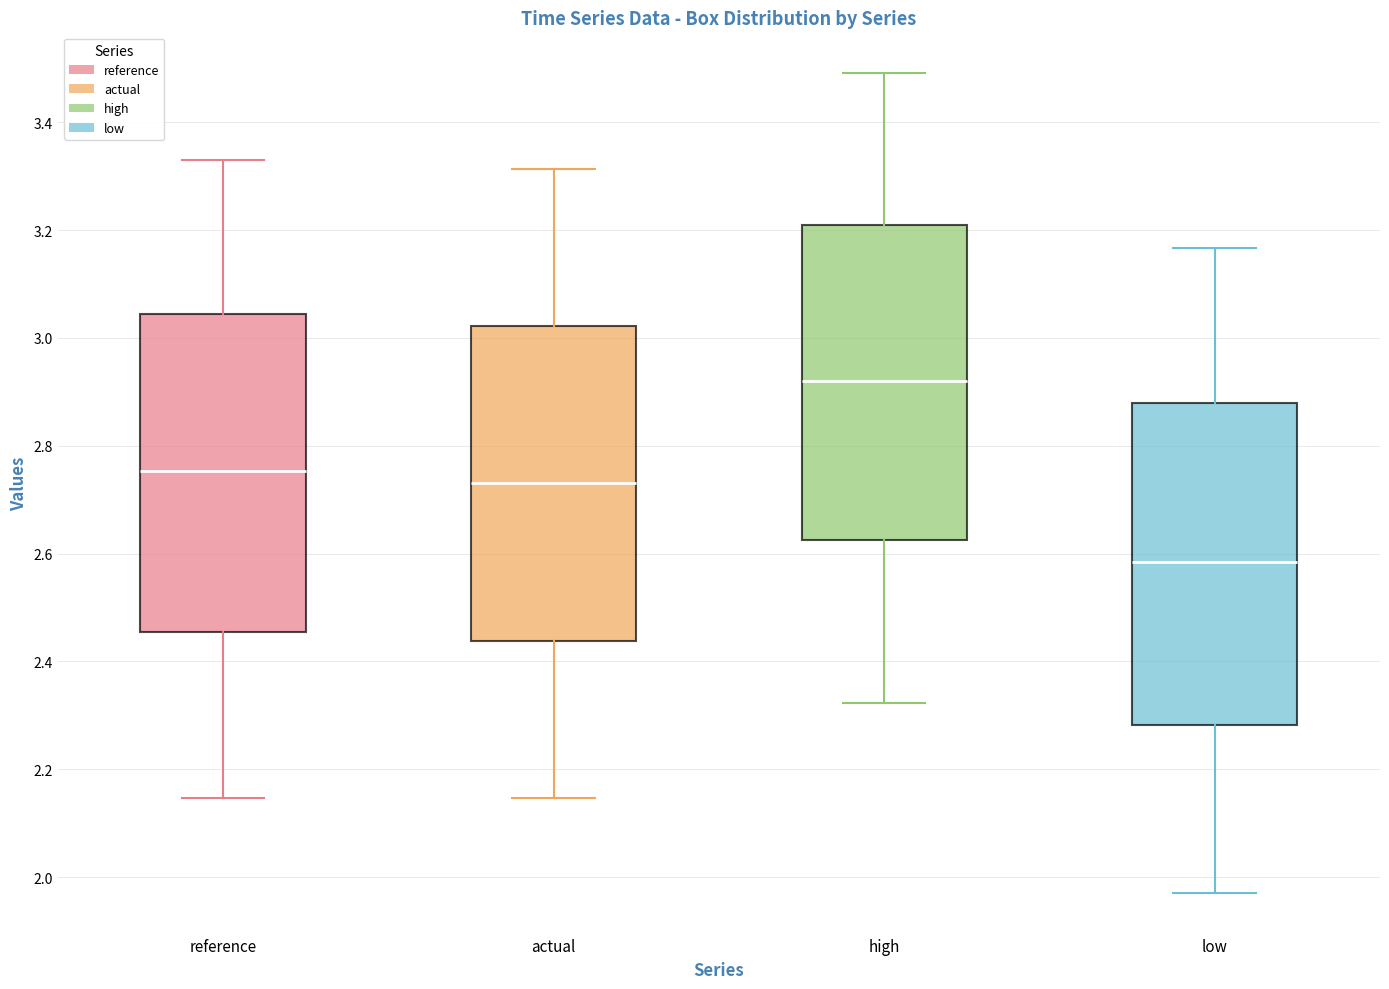

Which box's median line is the lowest?

low